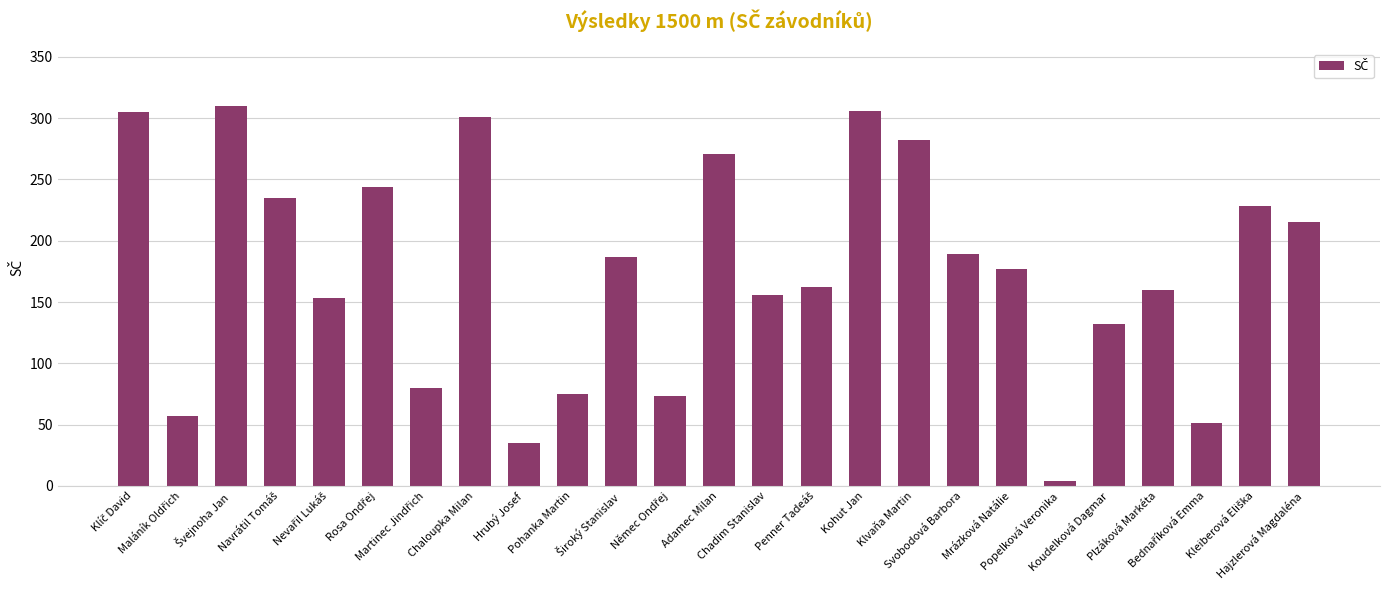

What is the greatest value displayed?

310